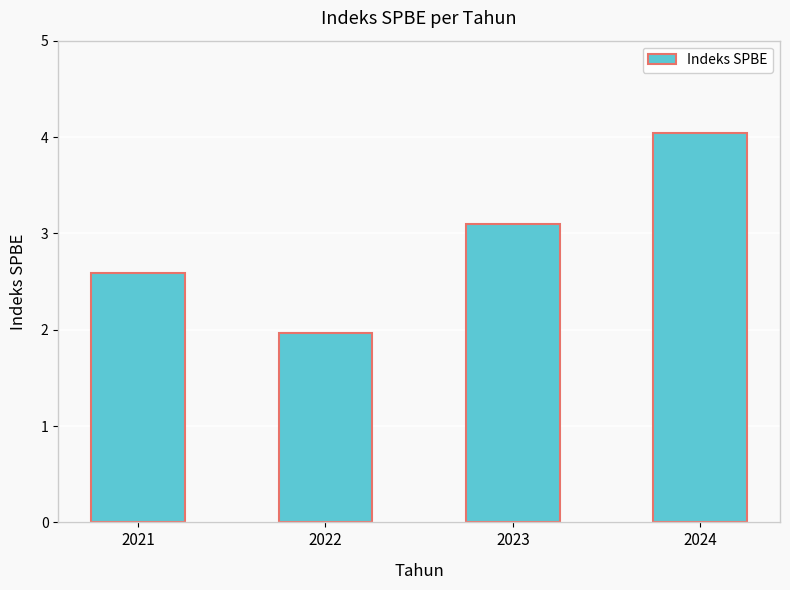

What is the difference between the values at 2021 and 2022?

0.6